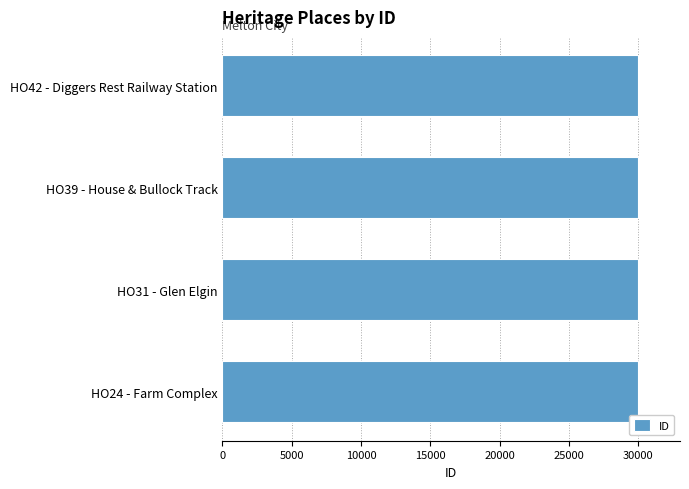

Is it true that the value at HO39 - House & Bullock Track is 42710?

False